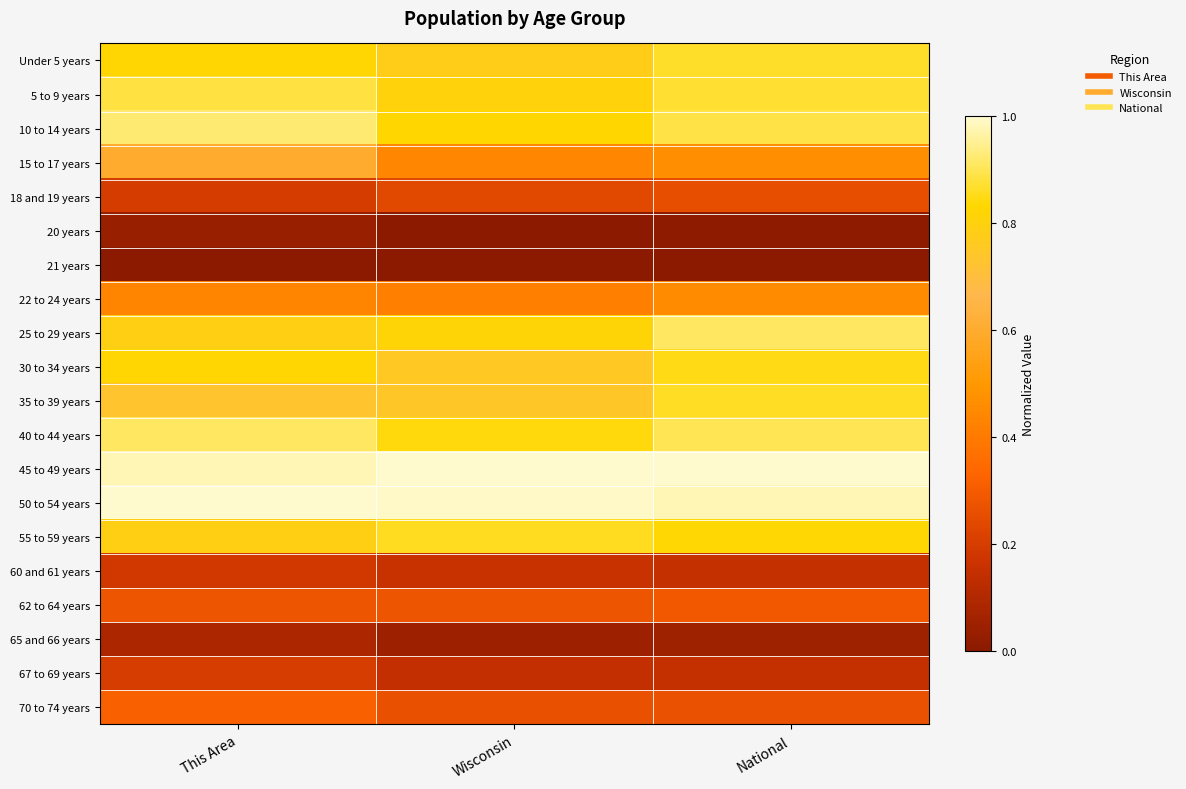

Reading right to left, list all the values displayed in this chart.

Under 5 years: National=0.9	Wisconsin=0.8	This Area=0.8
5 to 9 years: National=0.9	Wisconsin=0.8	This Area=0.9
10 to 14 years: National=0.9	Wisconsin=0.8	This Area=0.9
15 to 17 years: National=0.5	Wisconsin=0.4	This Area=0.6
18 and 19 years: National=0.3	Wisconsin=0.2	This Area=0.2
20 years: National=0.0	Wisconsin=0.0	This Area=0.0
21 years: National=0.0	Wisconsin=0.0	This Area=0.0
22 to 24 years: National=0.5	Wisconsin=0.4	This Area=0.4
25 to 29 years: National=0.9	Wisconsin=0.8	This Area=0.8
30 to 34 years: National=0.9	Wisconsin=0.8	This Area=0.8
35 to 39 years: National=0.9	Wisconsin=0.7	This Area=0.7
40 to 44 years: National=0.9	Wisconsin=0.8	This Area=0.9
45 to 49 years: National=1.0	Wisconsin=1.0	This Area=1.0
50 to 54 years: National=1.0	Wisconsin=1.0	This Area=1.0
55 to 59 years: National=0.8	Wisconsin=0.9	This Area=0.8
60 and 61 years: National=0.2	Wisconsin=0.2	This Area=0.2
62 to 64 years: National=0.3	Wisconsin=0.3	This Area=0.3
65 and 66 years: National=0.1	Wisconsin=0.1	This Area=0.1
67 to 69 years: National=0.2	Wisconsin=0.1	This Area=0.2
70 to 74 years: National=0.3	Wisconsin=0.3	This Area=0.3